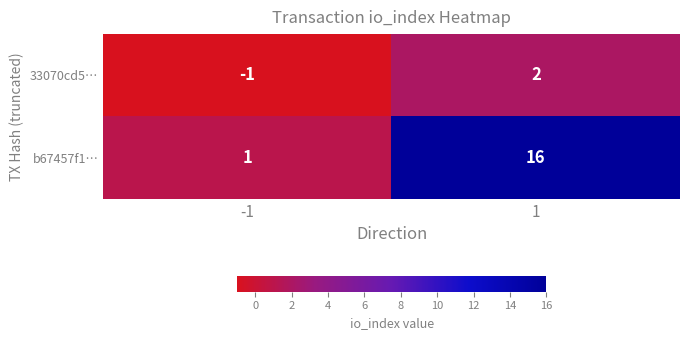

Rank the series by their average value, from lowest to highest.

33070cd5…, b67457f1…